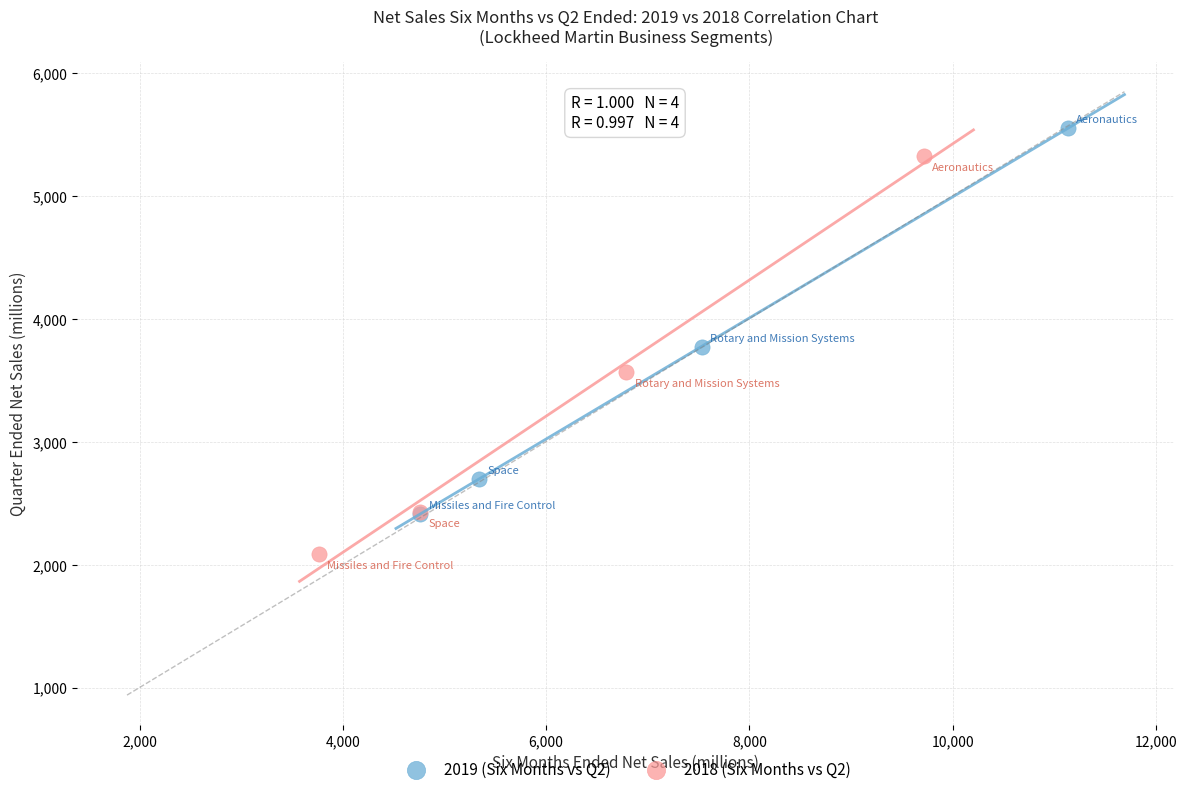

Which series contains the lowest Y value?

2018 (Six Months vs Q2)